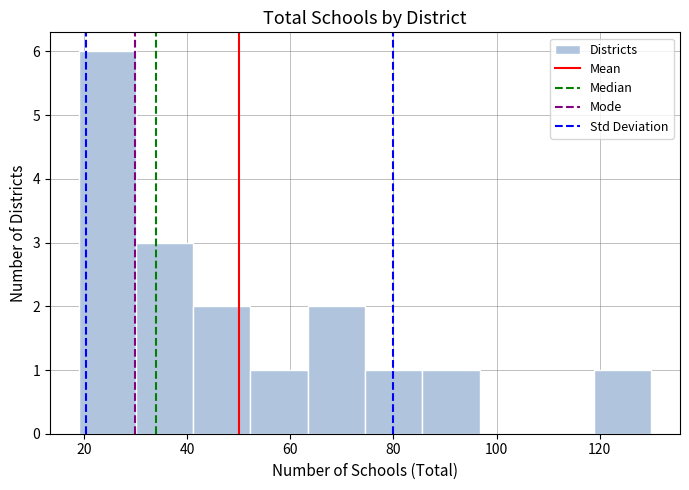

What is the height of the bar covering 30 to 42 on the x-axis? Neither the bar edges nor the heights are printed on the chart, so give them approximately, as read against the axes.

3